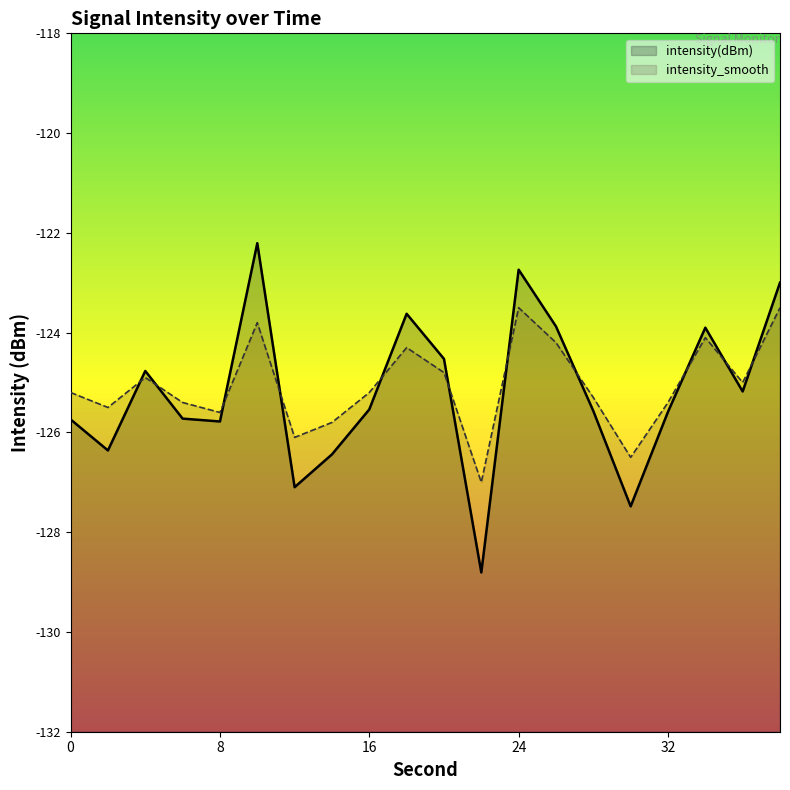

At which label is intensity_smooth closest to -125?

36